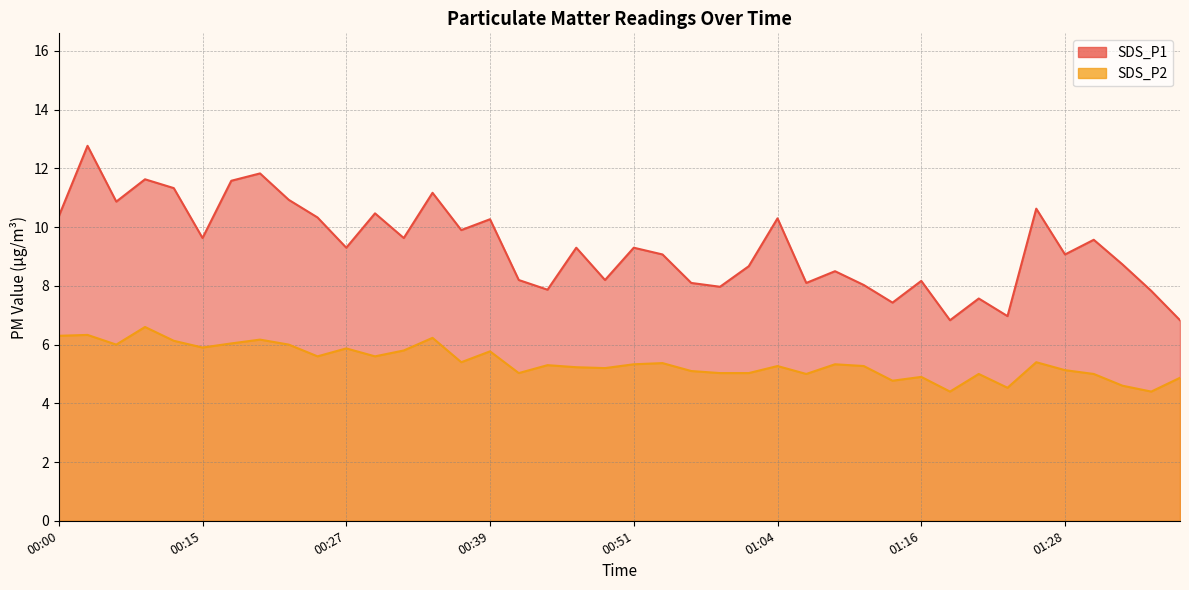

Which series changed the most between 00:25 and 01:18?

SDS_P1